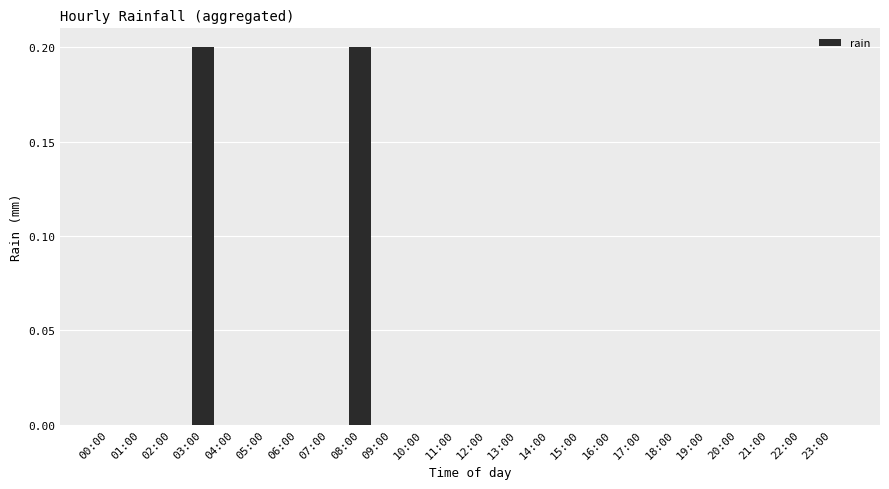

Reading left to right, list all the values displayed in this chart.

00:00=0.0	01:00=0.0	02:00=0.0	03:00=0.2	04:00=0.0	05:00=0.0	06:00=0.0	07:00=0.0	08:00=0.2	09:00=0.0	10:00=0.0	11:00=0.0	12:00=0.0	13:00=0.0	14:00=0.0	15:00=0.0	16:00=0.0	17:00=0.0	18:00=0.0	19:00=0.0	20:00=0.0	21:00=0.0	22:00=0.0	23:00=0.0